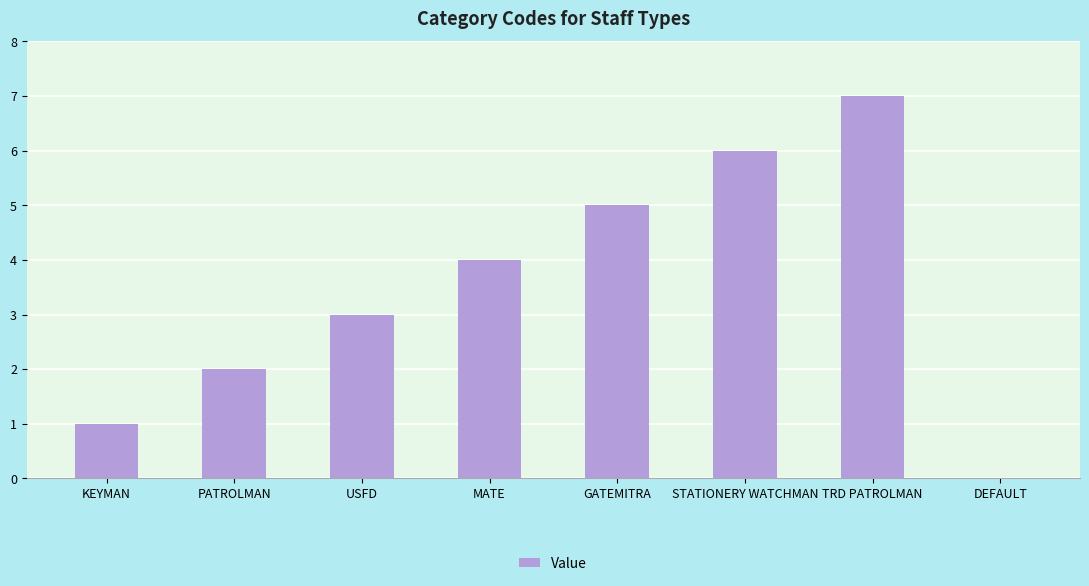

Which category has the highest value across all series?

TRD PATROLMAN